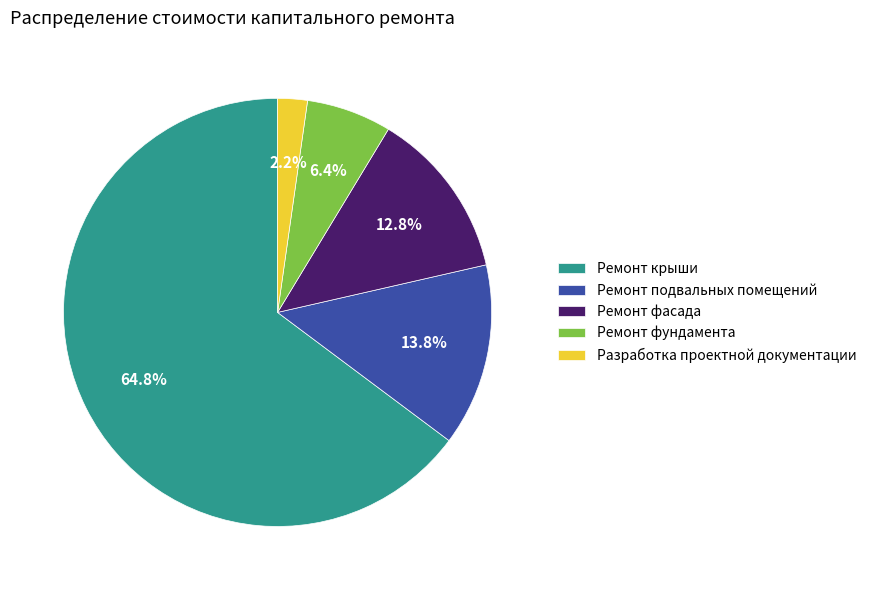

What is the largest slice in the pie chart?

Ремонт крыши